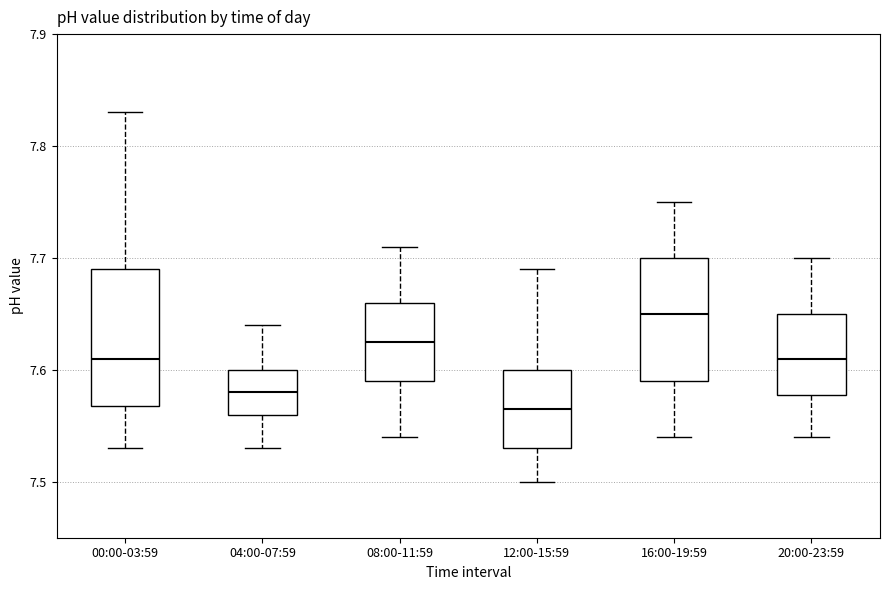

Where is the lower edge of the box for 16:00-19:59 on the y-axis? The values are not printed on the chart, so give them approximately, as read against the axis.

7.59